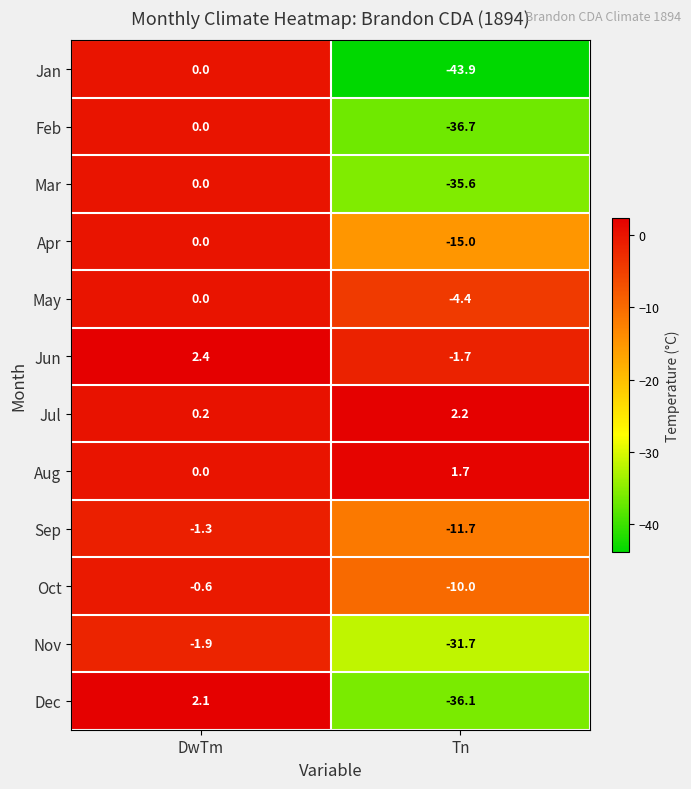

Which series has the largest range (max minus min)?

Jan